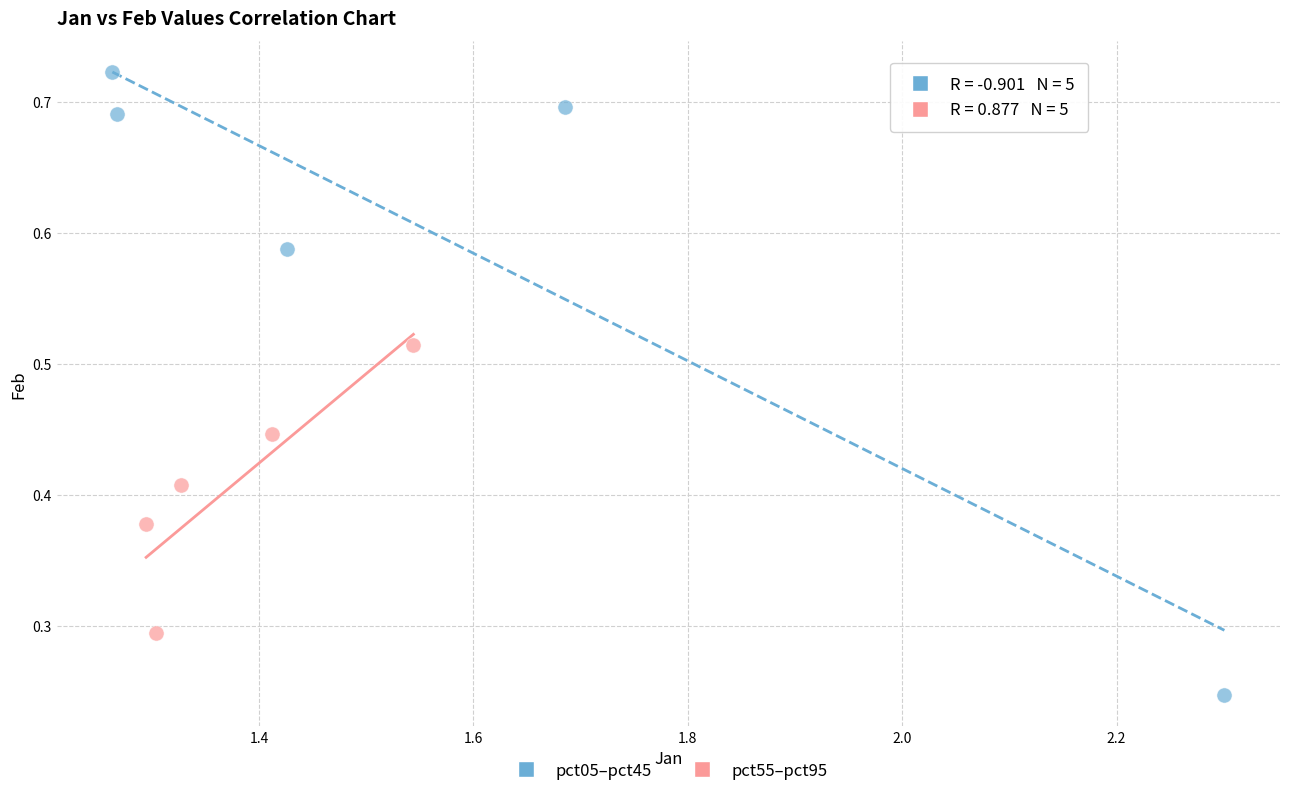

Which series reaches the minimum Y coordinate?

pct05–pct45